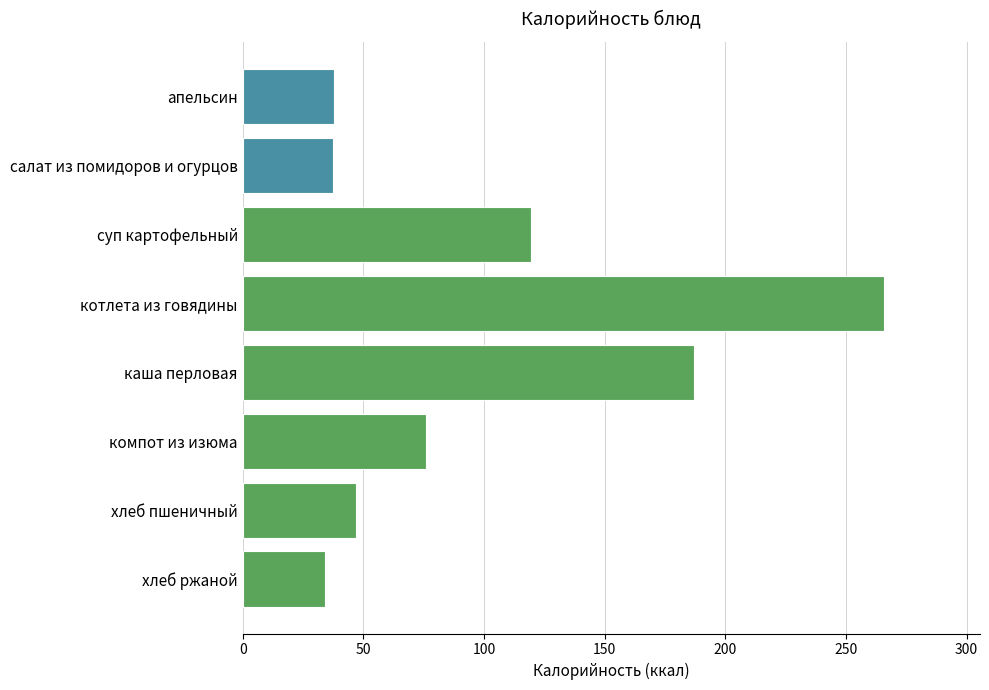

What is the smallest value displayed?

34.2